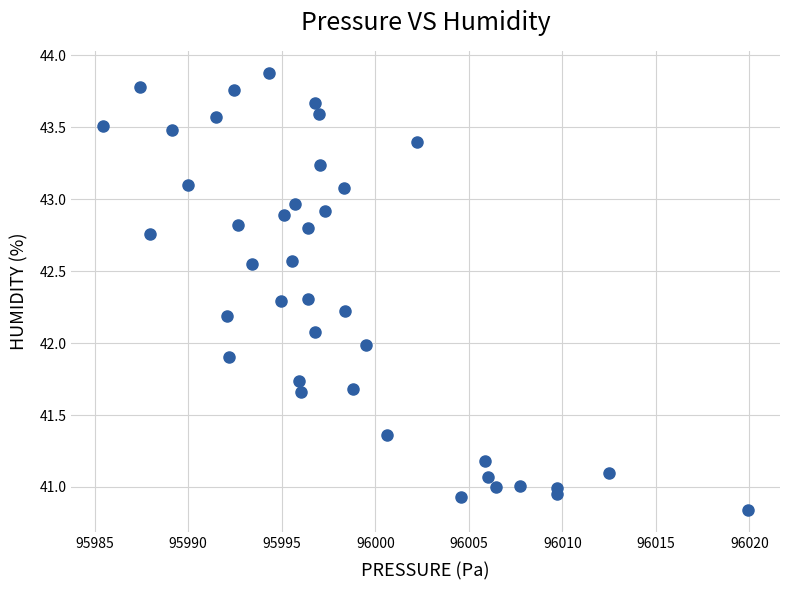

What is the range of X values (max minus min)?

34.4